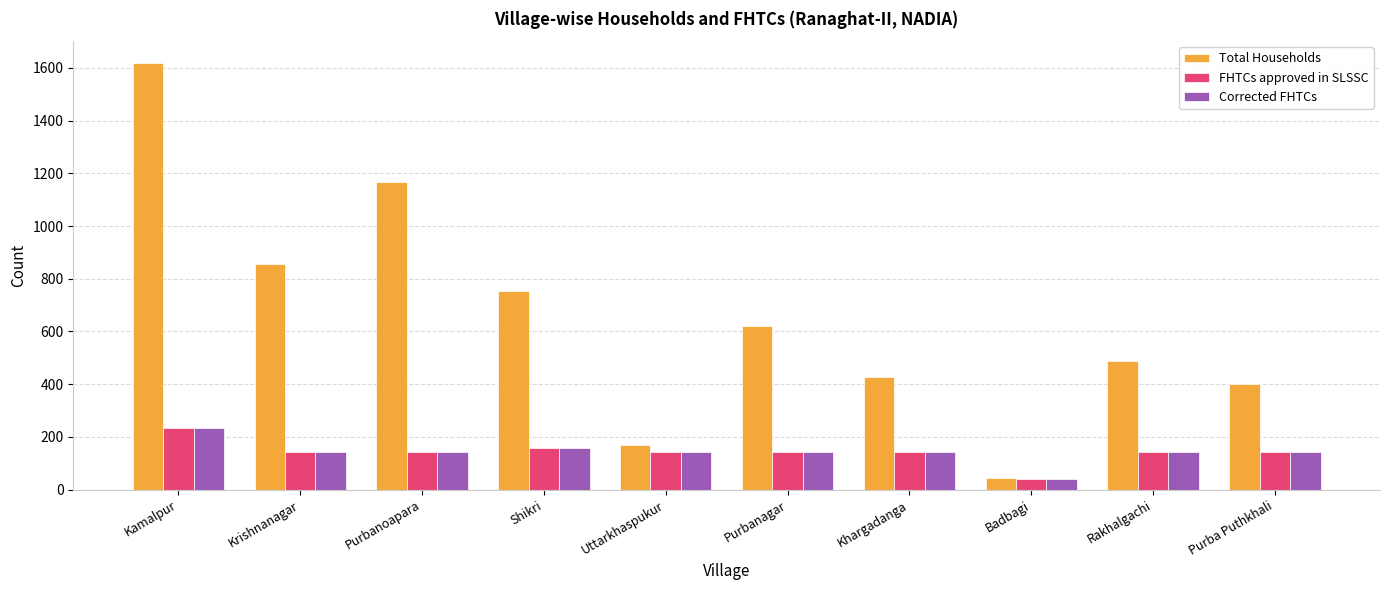

True or false: Total Households has a value of 1008 at Shikri.

False